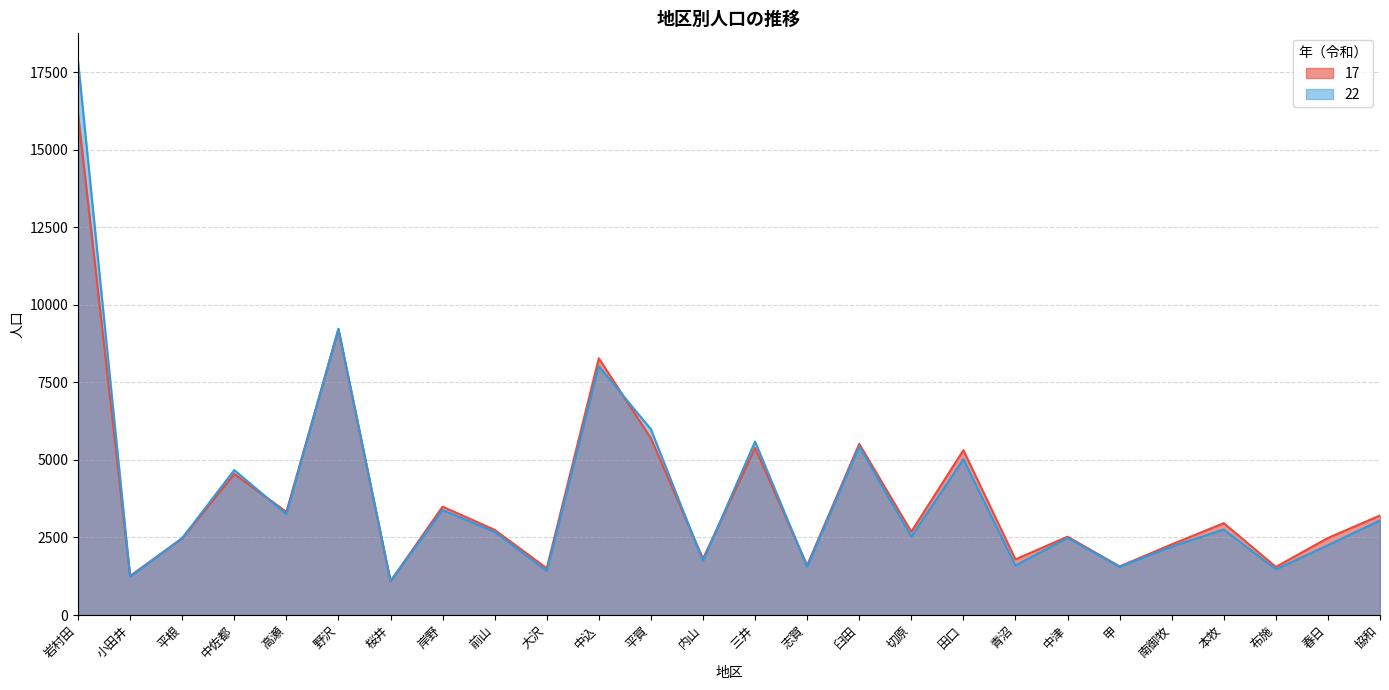

True or false: 22 has a value of 3051 at 協和.

True